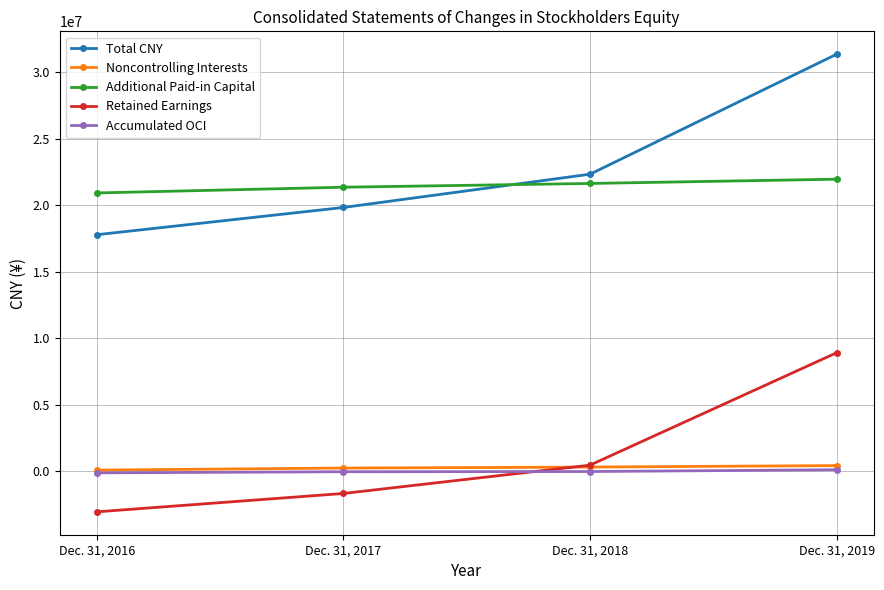

True or false: Accumulated OCI has more than 2 points higher than both neighbors.

False